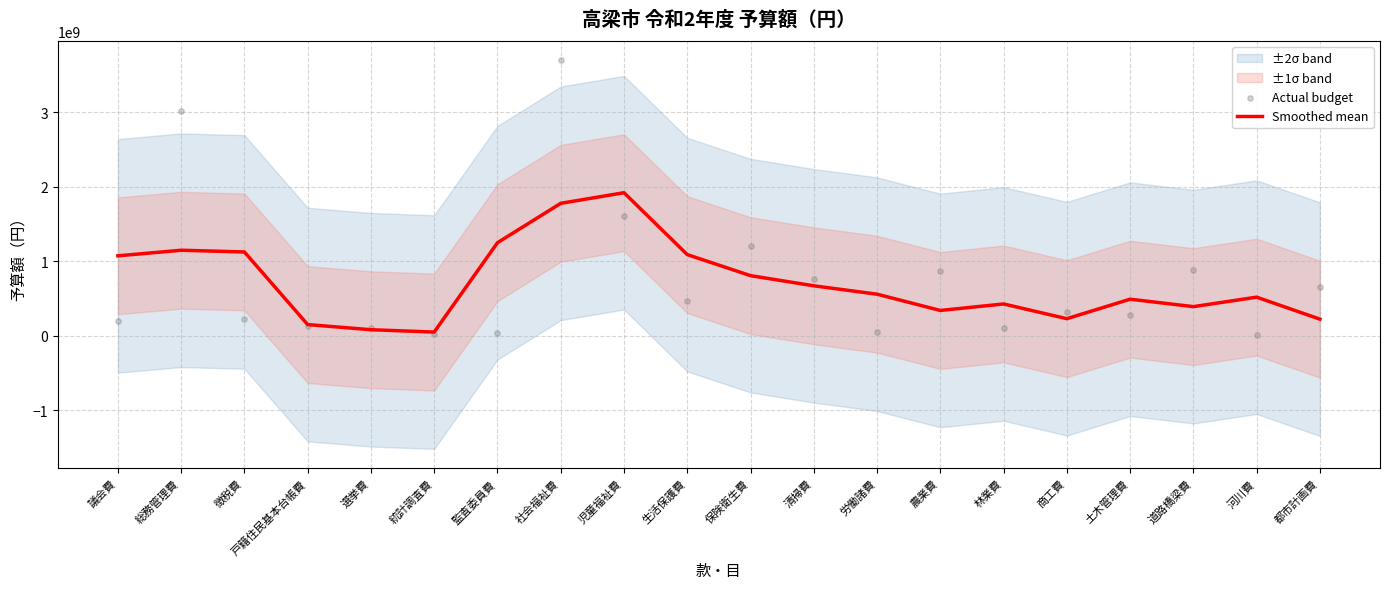

At which category is the sum across all series the highest?

社会福祉費